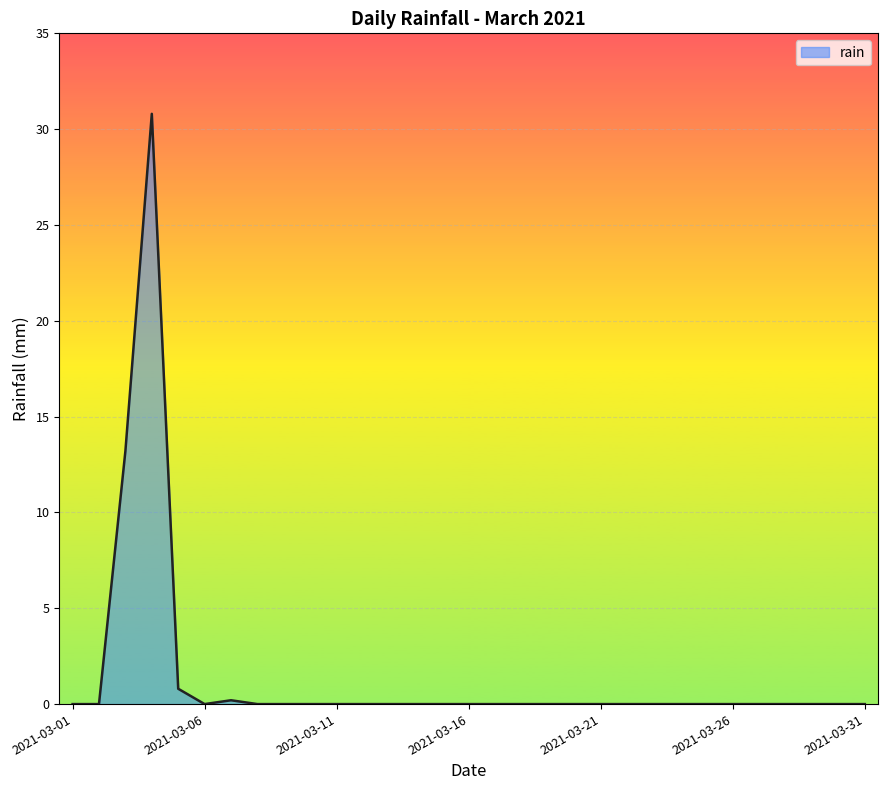

What is the greatest value displayed?

30.8